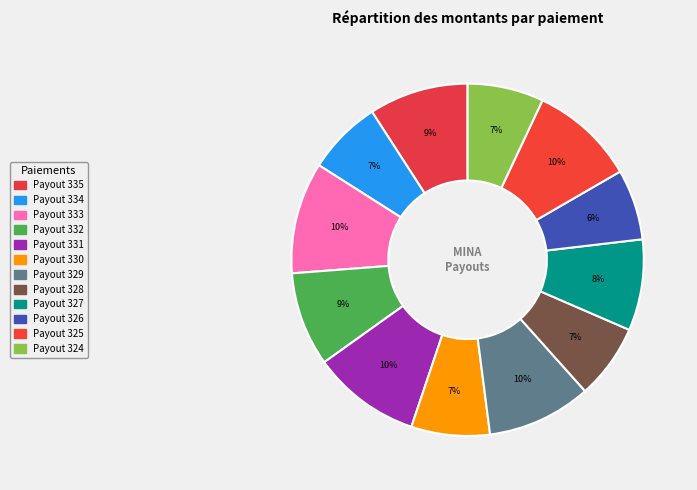

Which has a higher value, Payout 335 or Payout 330?

Payout 335